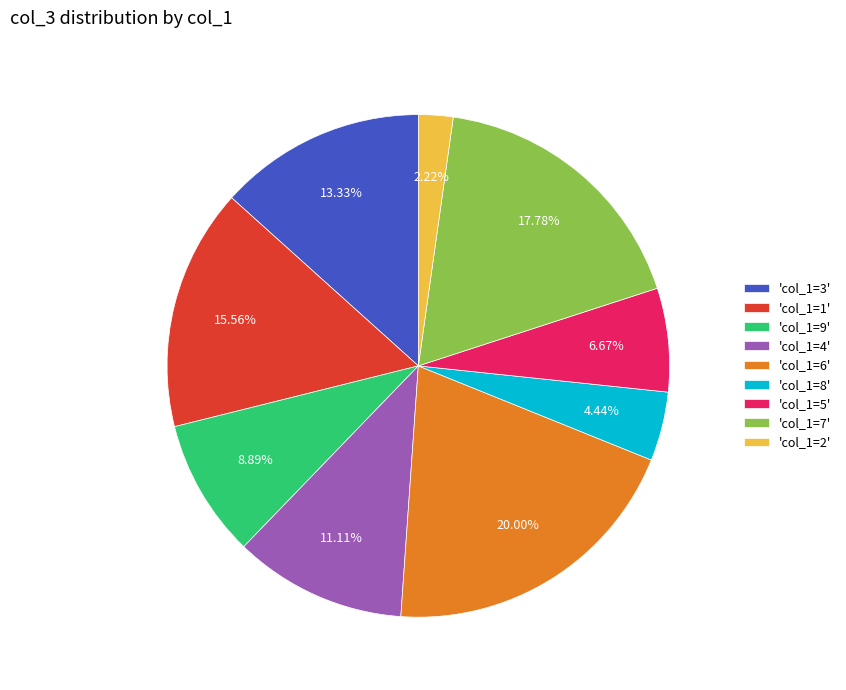

Approximately how many times larger is the value at 'col_1=1' compared to 'col_1=2'?

7.0